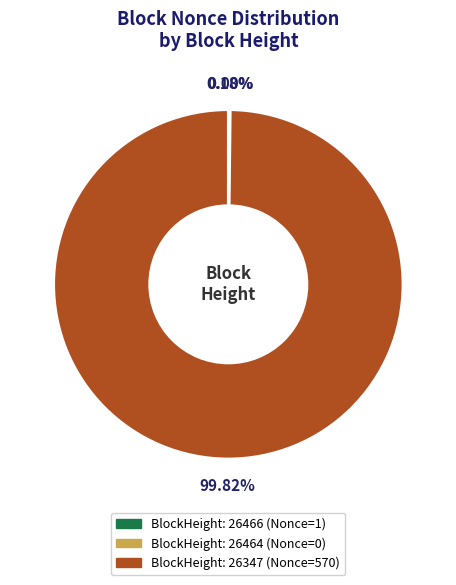

To the nearest percent, what portion does 26347 represent?

100%